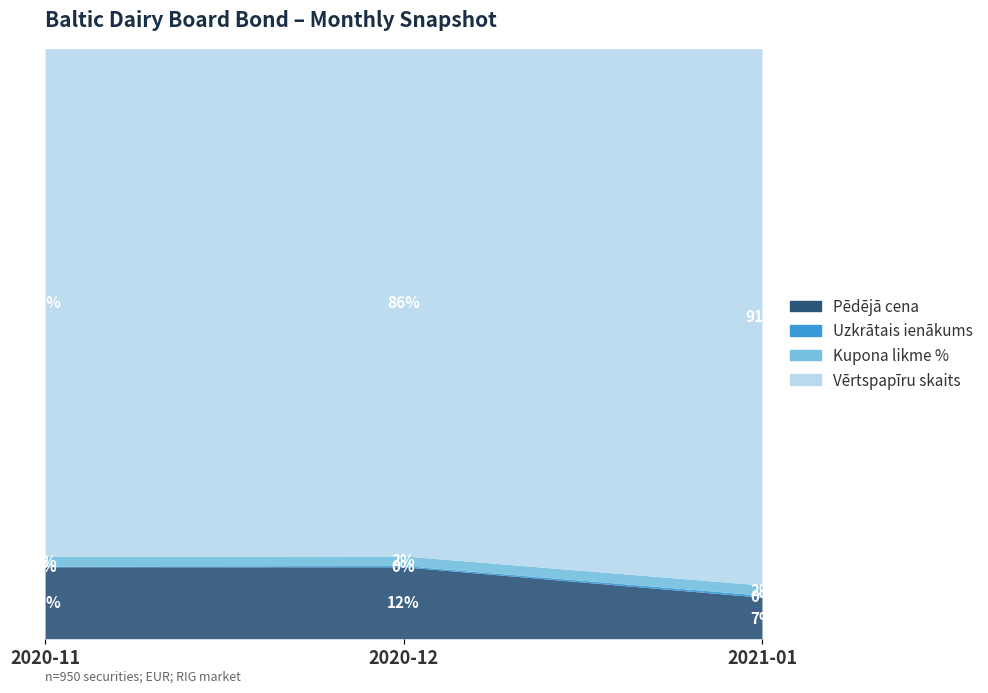

What is the difference between the Uzkrātais ienākums values at 2021-01 and 2020-12?

1.4